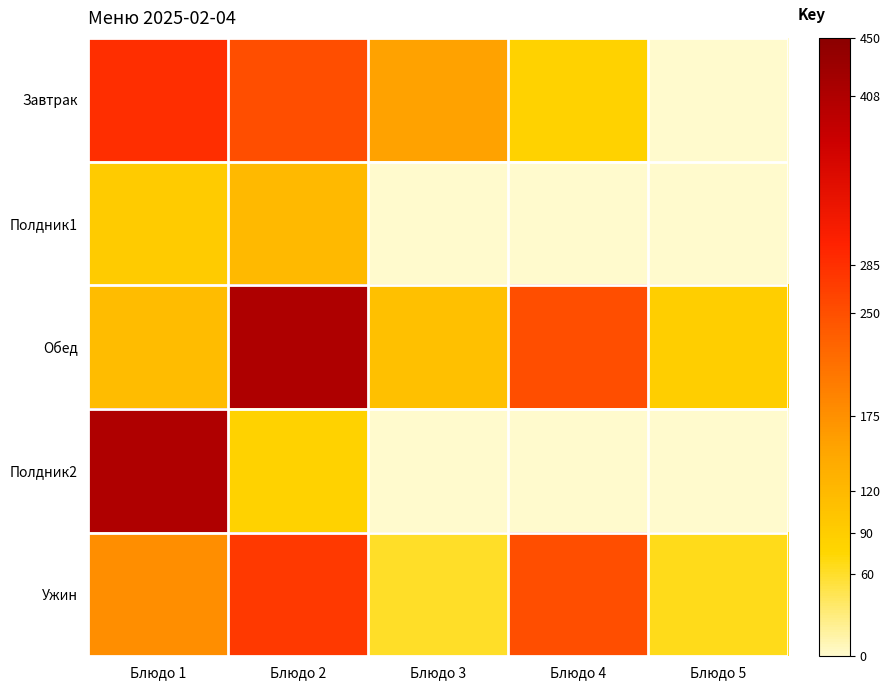

Reading left to right, transcribe all the data shown in this chart.

Завтрак: Блюдо 1=285.0	Блюдо 2=250.0	Блюдо 3=153.5	Блюдо 4=81.0	Блюдо 5=0.0
Полдник1: Блюдо 1=92.0	Блюдо 2=120.0	Блюдо 3=0.0	Блюдо 4=0.0	Блюдо 5=0.0
Обед: Блюдо 1=114.5	Блюдо 2=408.0	Блюдо 3=110.0	Блюдо 4=250.0	Блюдо 5=88.0
Полдник2: Блюдо 1=407.0	Блюдо 2=81.0	Блюдо 3=0.0	Блюдо 4=0.0	Блюдо 5=0.0
Ужин: Блюдо 1=176.0	Блюдо 2=274.0	Блюдо 3=60.0	Блюдо 4=250.0	Блюдо 5=66.0